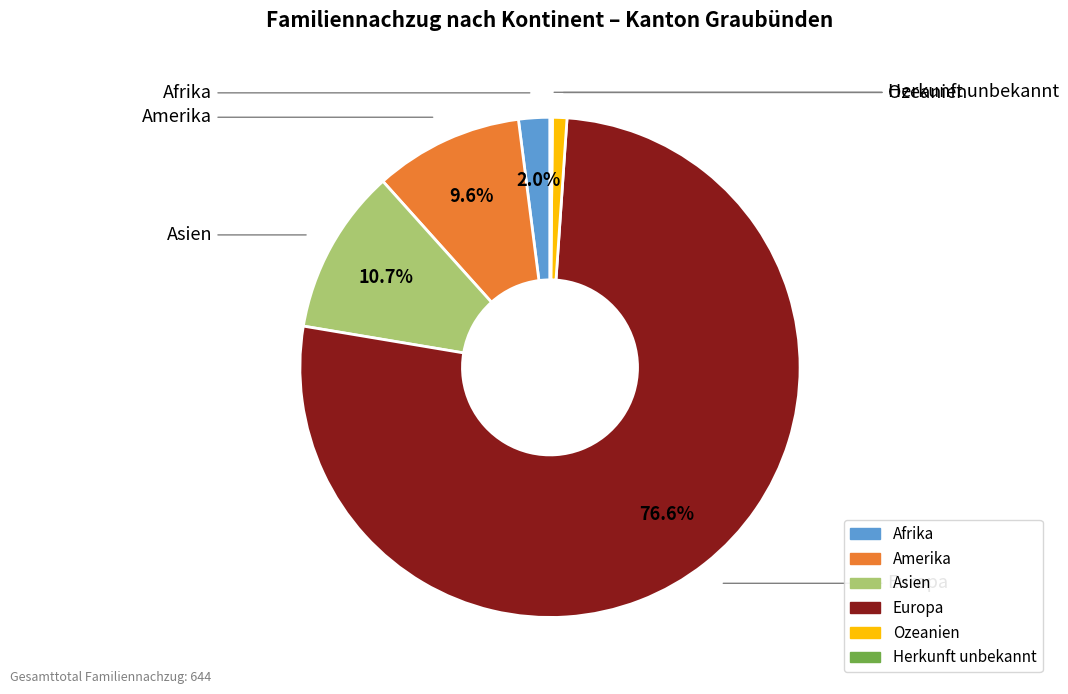

Approximately how many times larger is the value at Asien compared to Amerika?

1.1